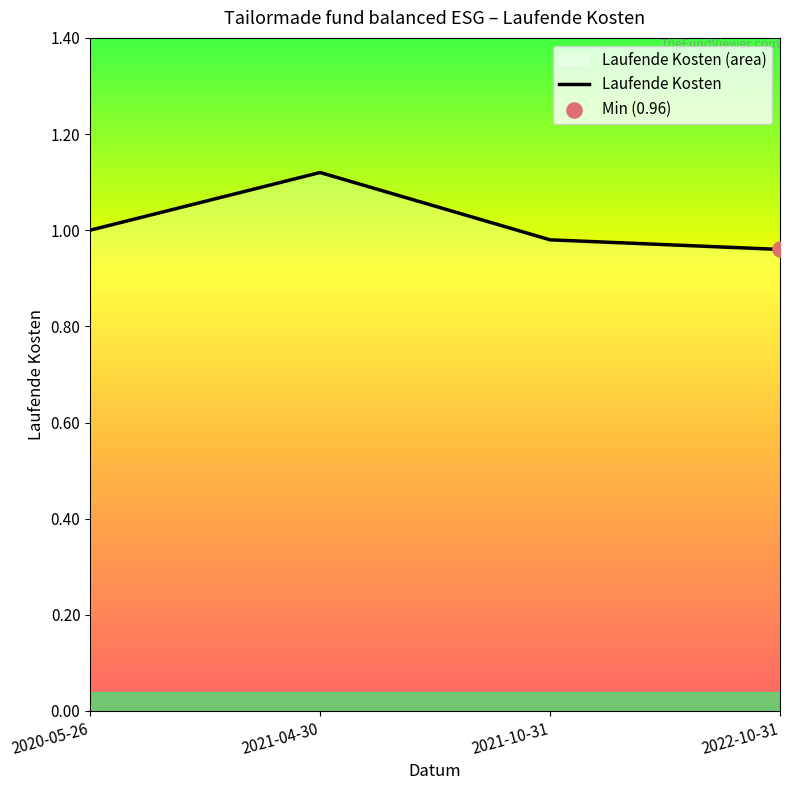

Approximately how many times larger is the value at 2021-10-31 compared to 2020-05-26?

1.0